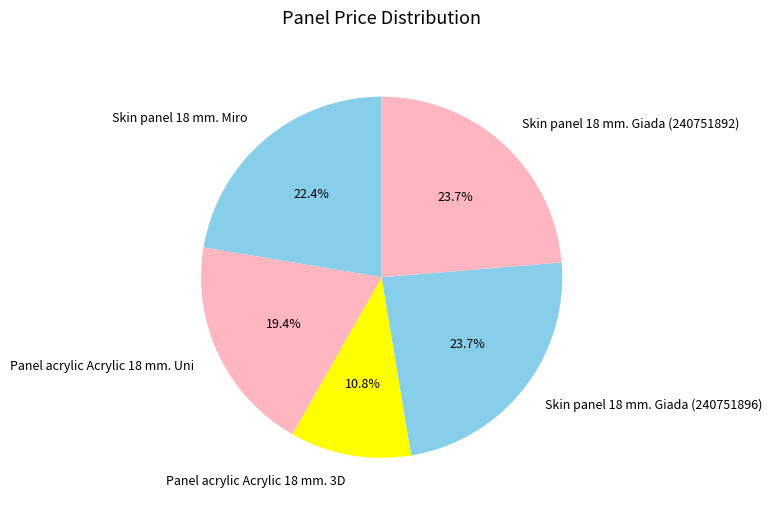

To the nearest percent, what is the average slice percentage?

20%